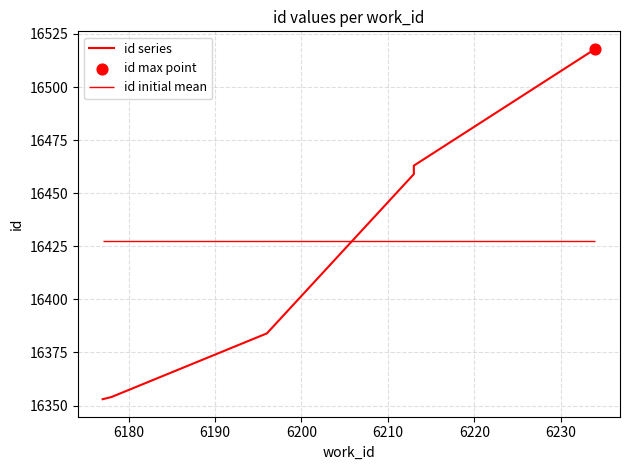

What is the ratio of the value at 6180 to the value at 6190?

1.0